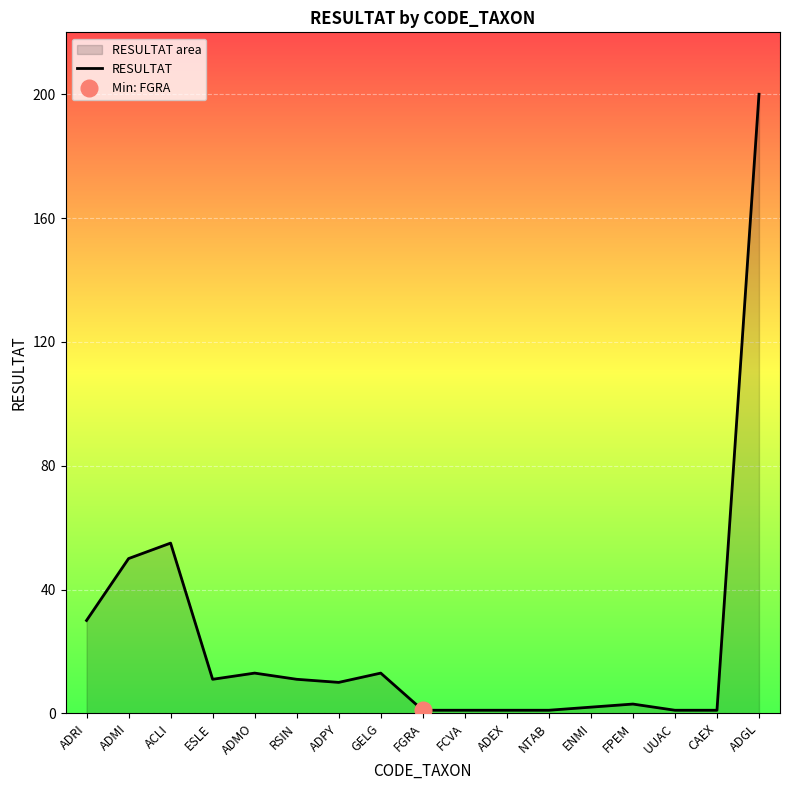

What is the average value?

24